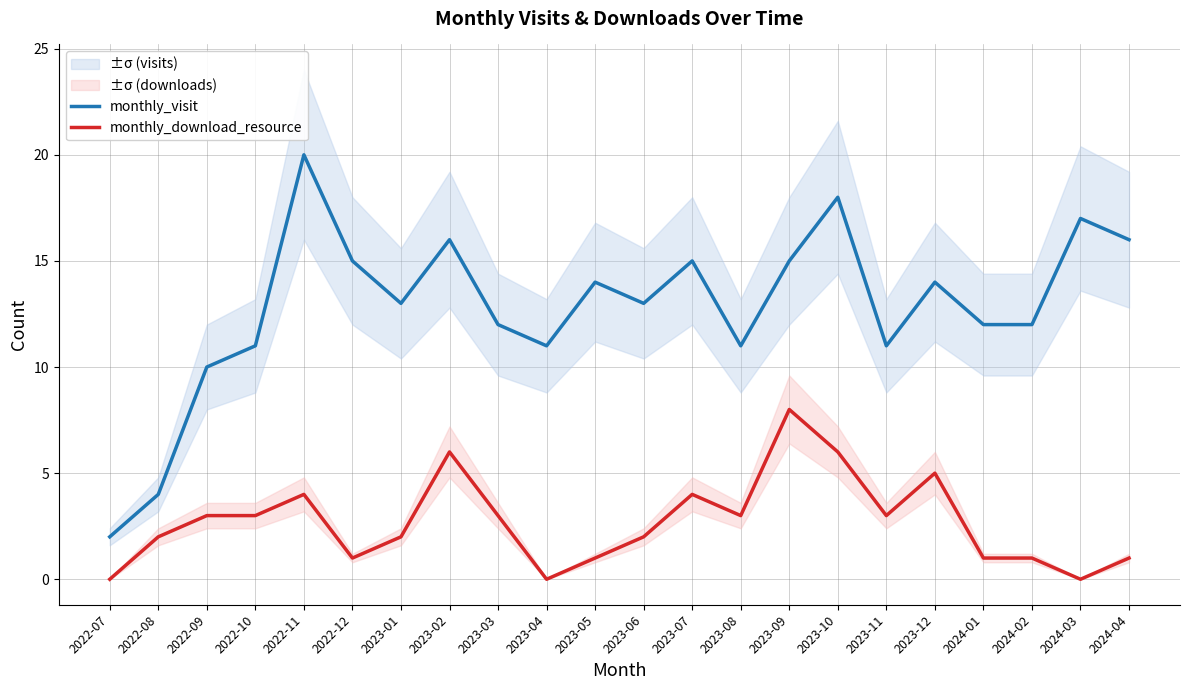

Reading right to left, what are all the values shown in this chart?

monthly_visit: 16	17	12	12	14	11	18	15	11	15	13	14	11	12	16	13	15	20	11	10	4	2
monthly_download_resource: 1	0	1	1	5	3	6	8	3	4	2	1	0	3	6	2	1	4	3	3	2	0